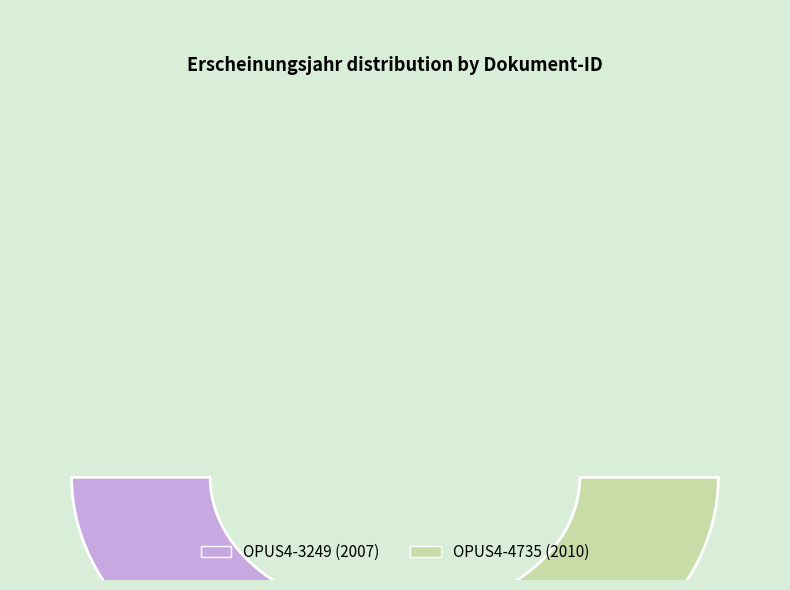

Which slice is the largest?

OPUS4-4735